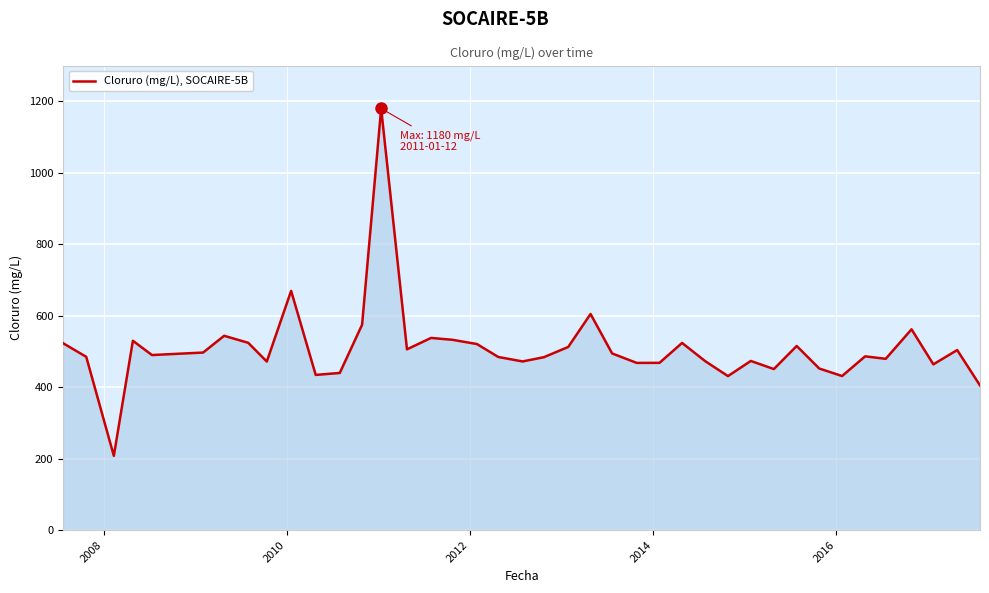

What is the difference between the maximum and minimum values?

972.0